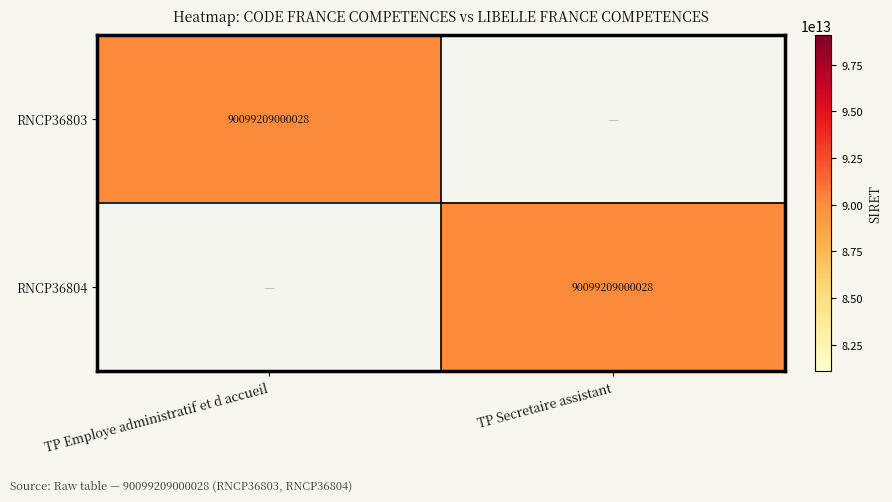

Is it true that RNCP36803 equals 90099209000028 at TP Employe administratif et d accueil?

True